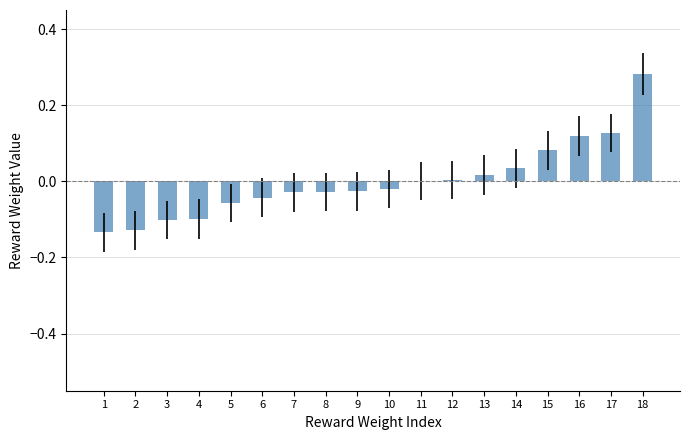

At which category does the chart reach its peak across all series?

18